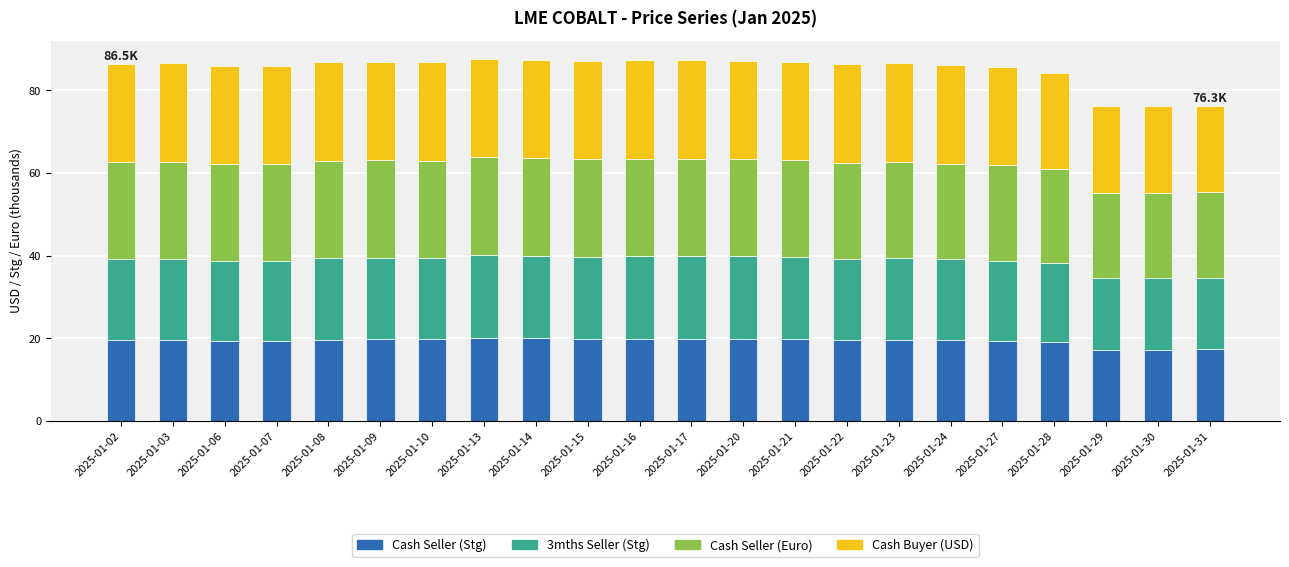

The value of Cash Seller (Stg) at 2025-01-27 is 19.4. True or false?

True